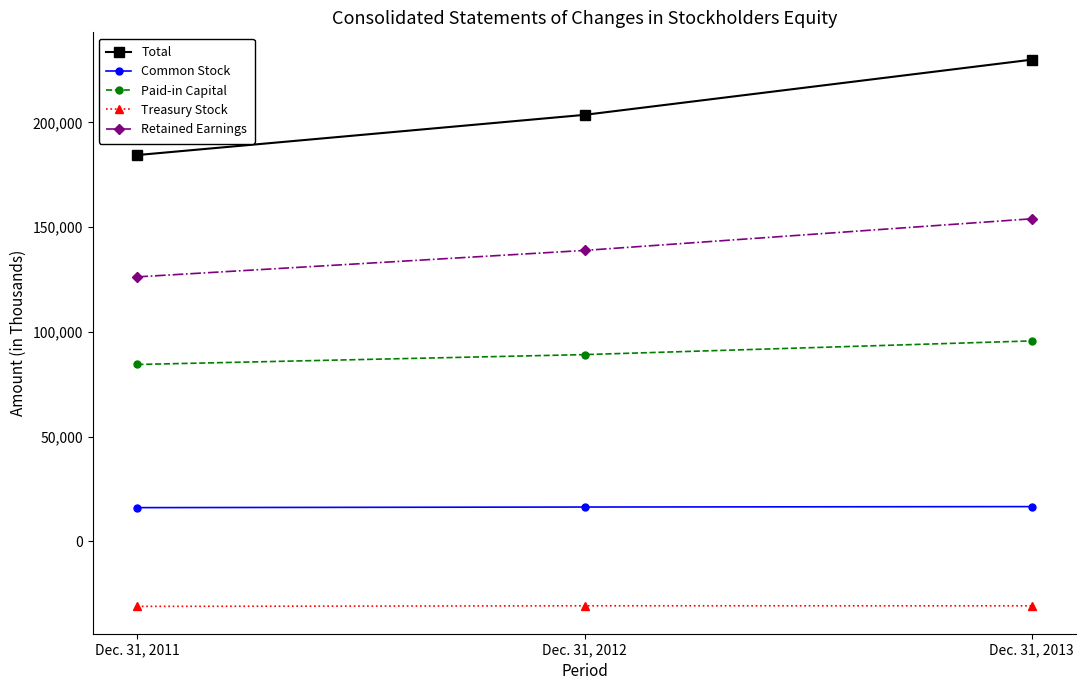

Which series has the largest total across all categories?

Total